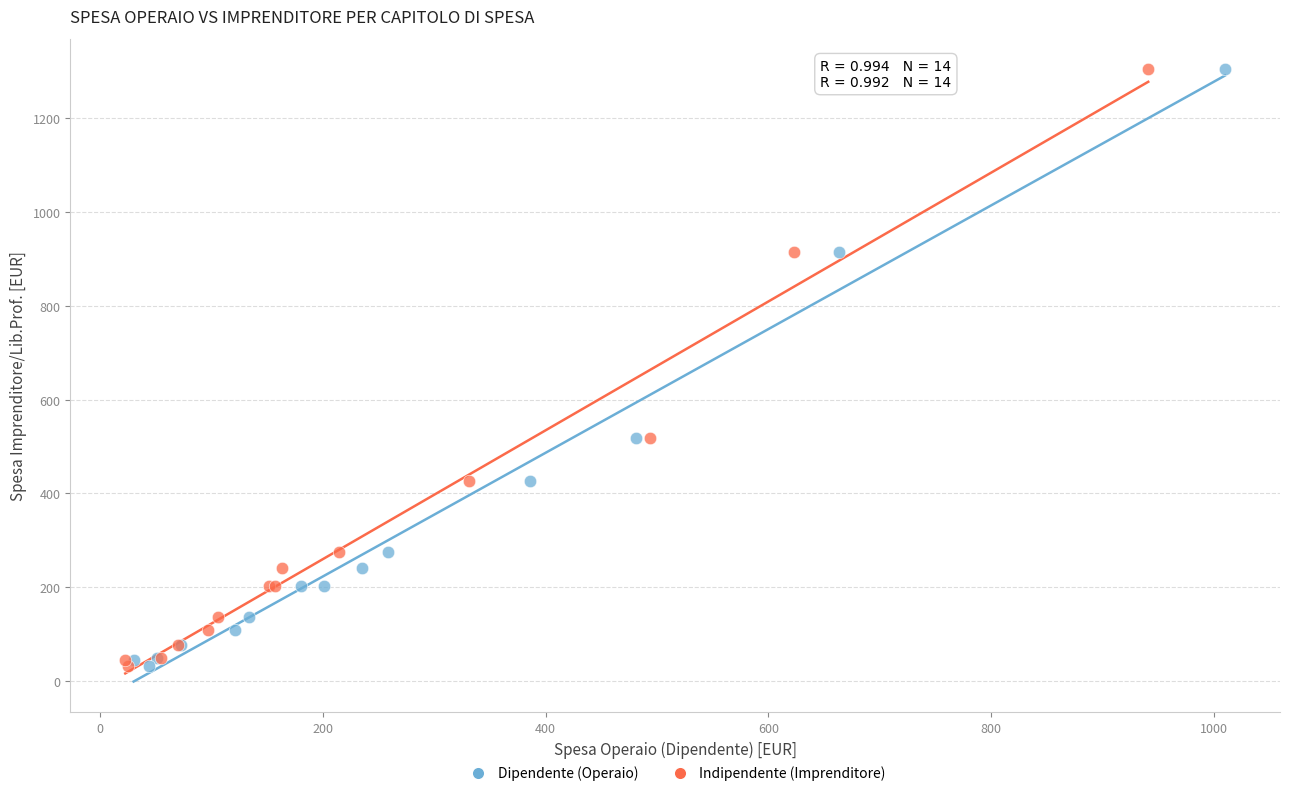

What are all the series names shown in the legend?

Dipendente (Operaio), Indipendente (Imprenditore)